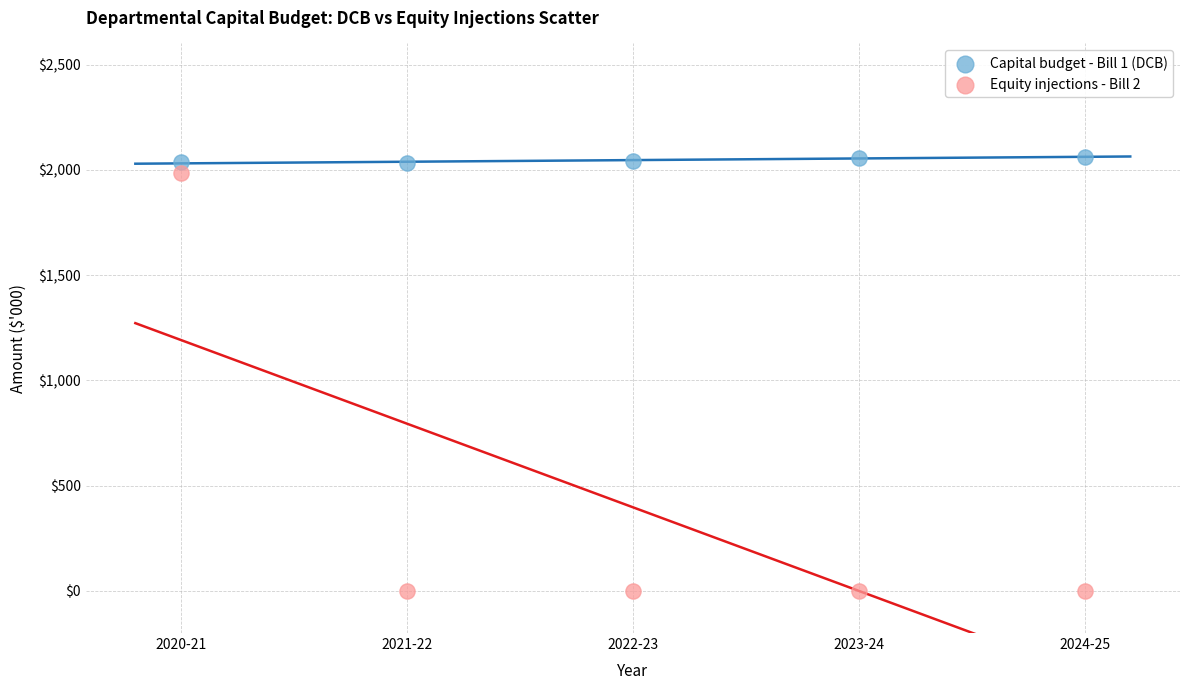

Which series contains the lowest Y value?

Equity injections - Bill 2